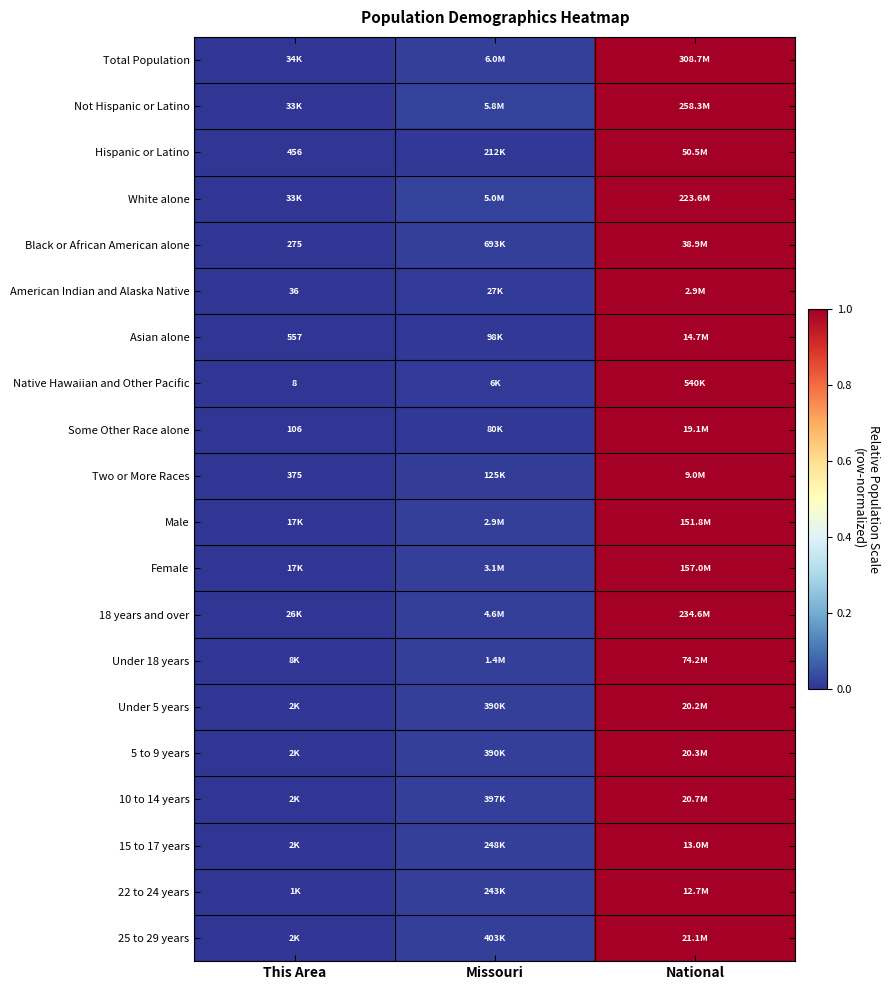

How many data points does each series have?

3